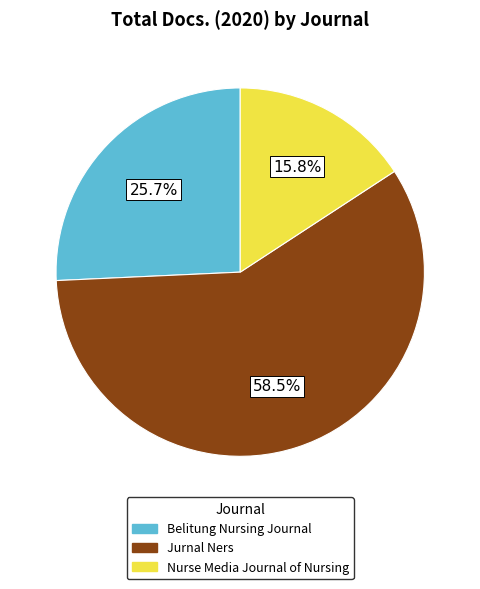

Which slice represents more than half of the pie?

Jurnal Ners